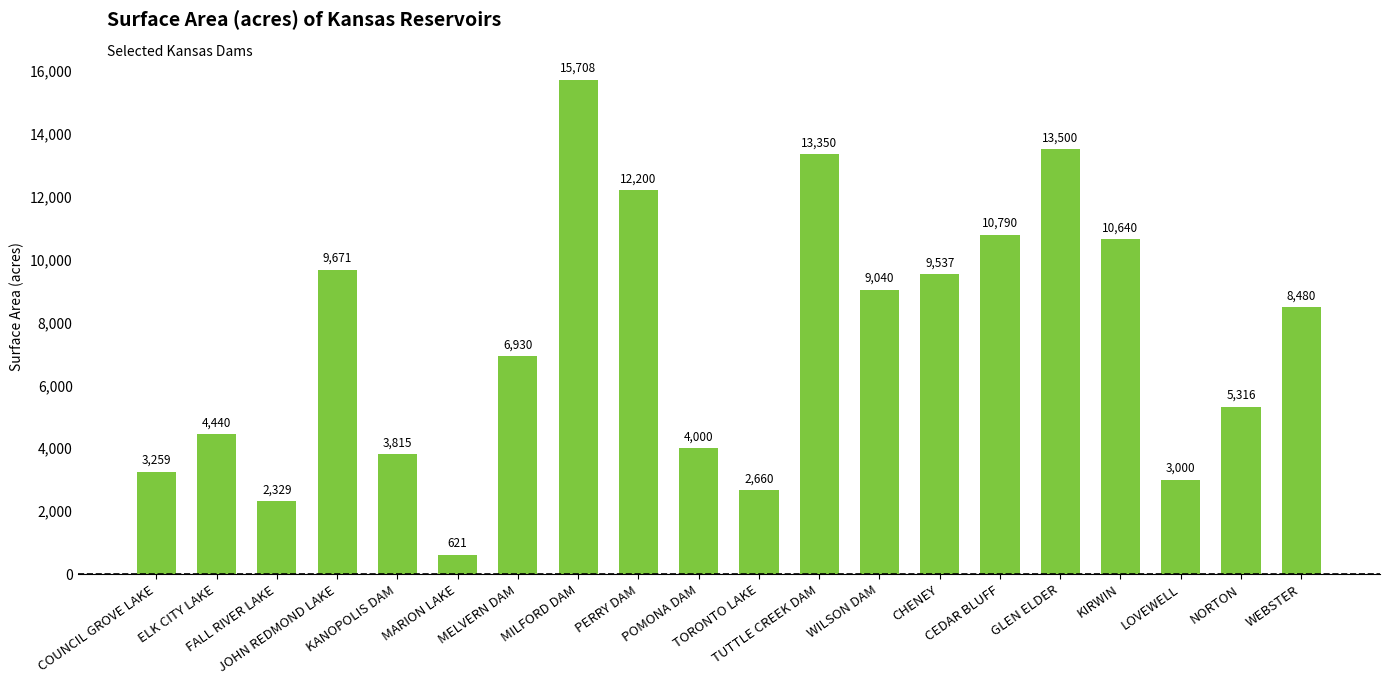

The value at KIRWIN is 10640. True or false?

True